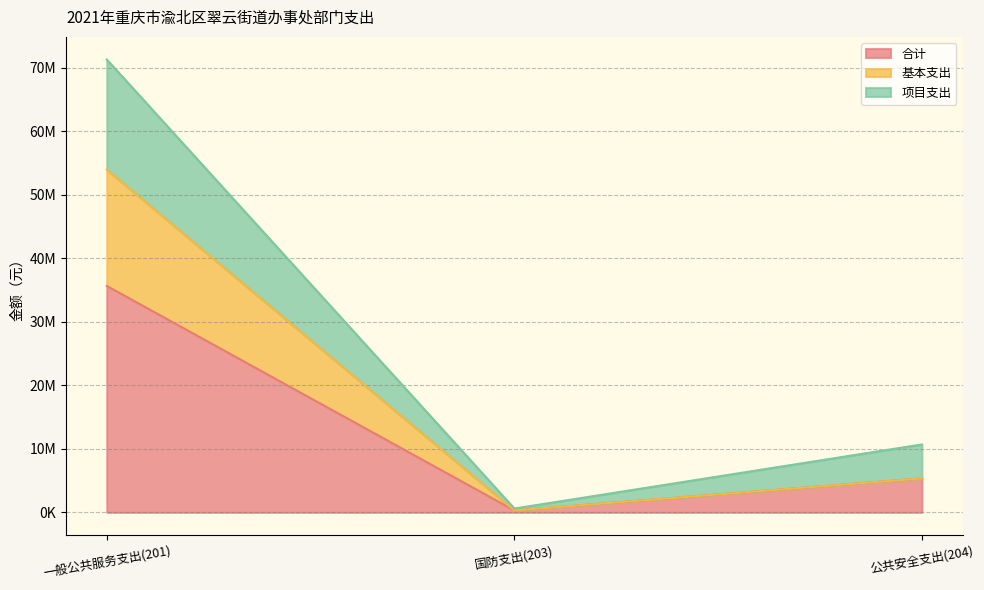

What is the value of the 项目支出 point at the 3rd from the left?

10693520